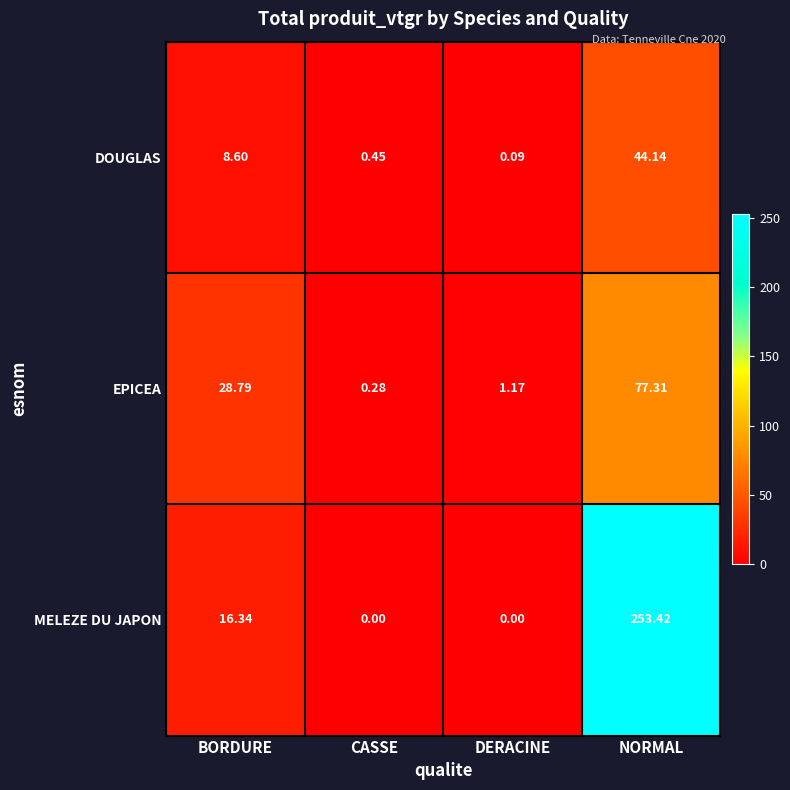

At DERACINE, list the series in order from largest to smallest.

EPICEA, DOUGLAS, MELEZE DU JAPON